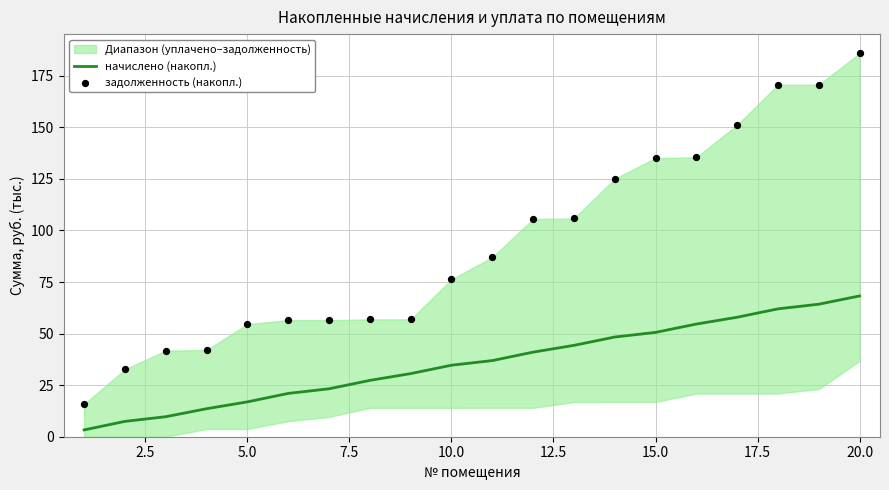

Is it true that начислено (накопл.) equals 32.1 at 20.0?

False